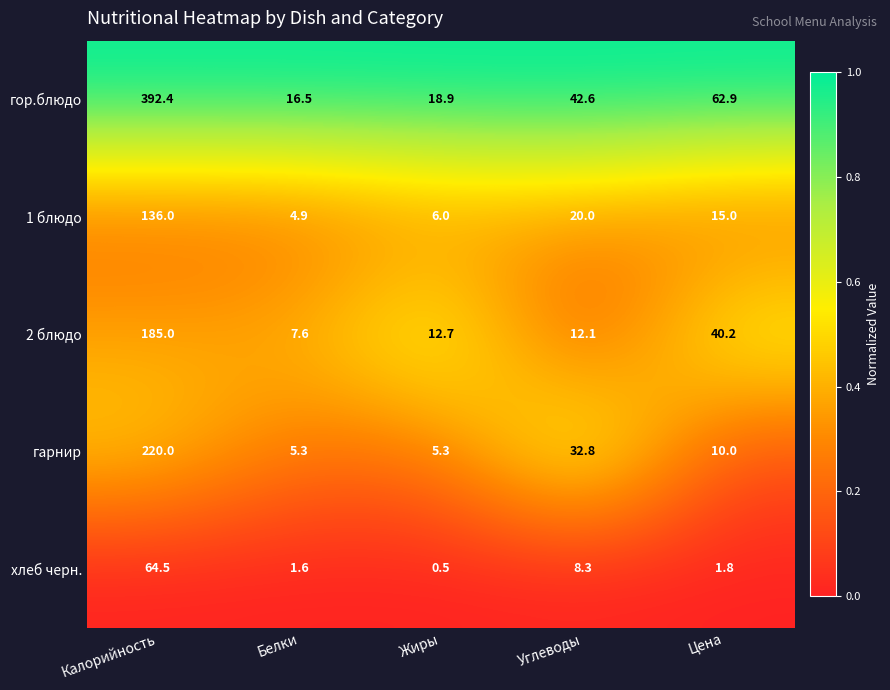

Which series has the largest range (max minus min)?

гор.блюдо